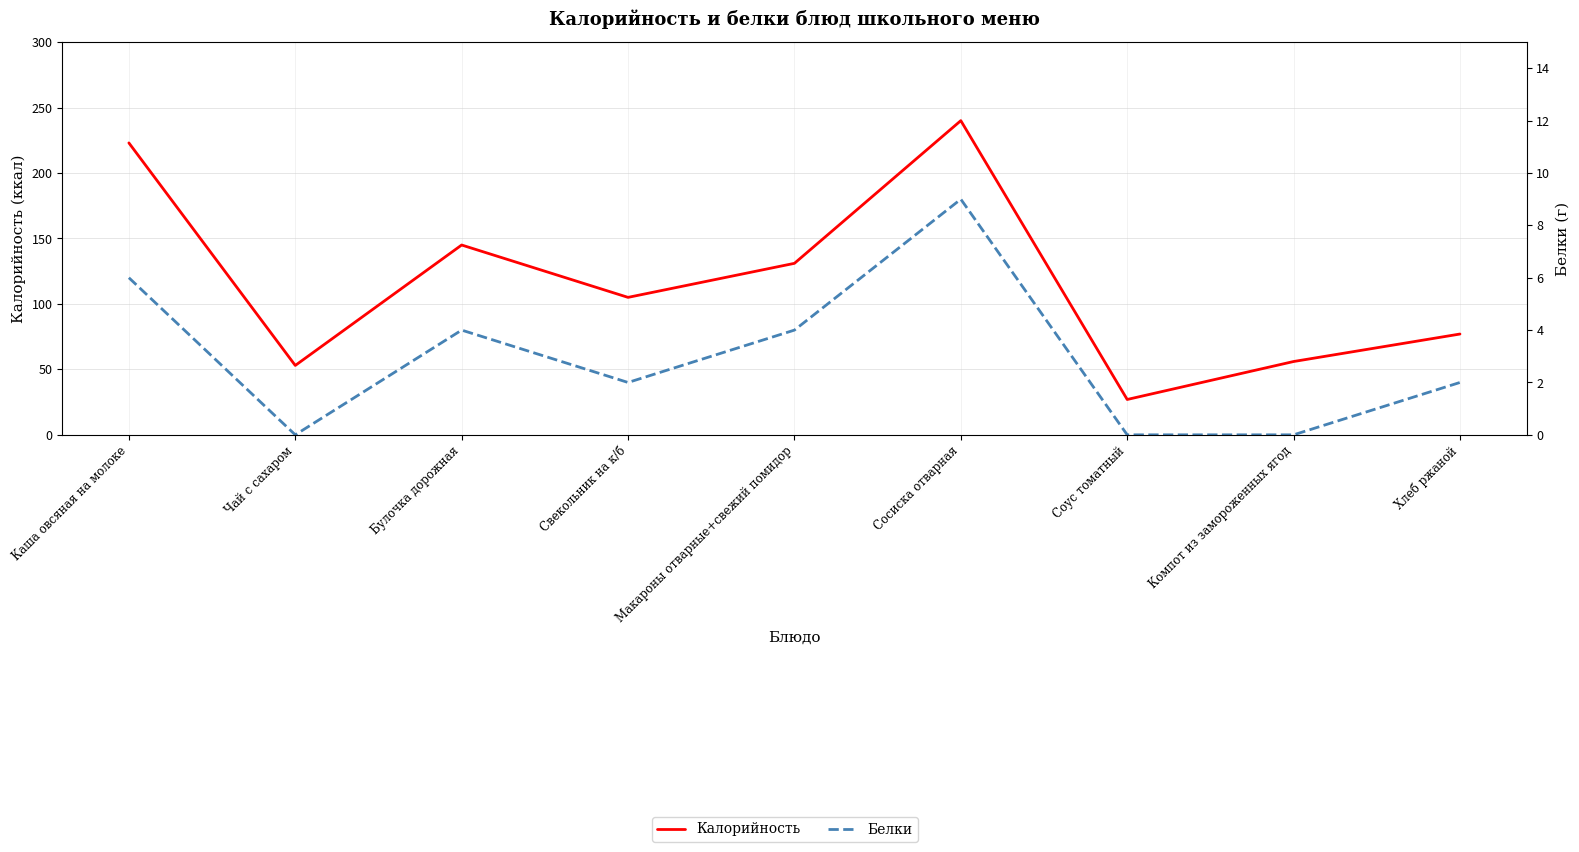

What is the difference between the maximum and minimum values in the Белки series?

9